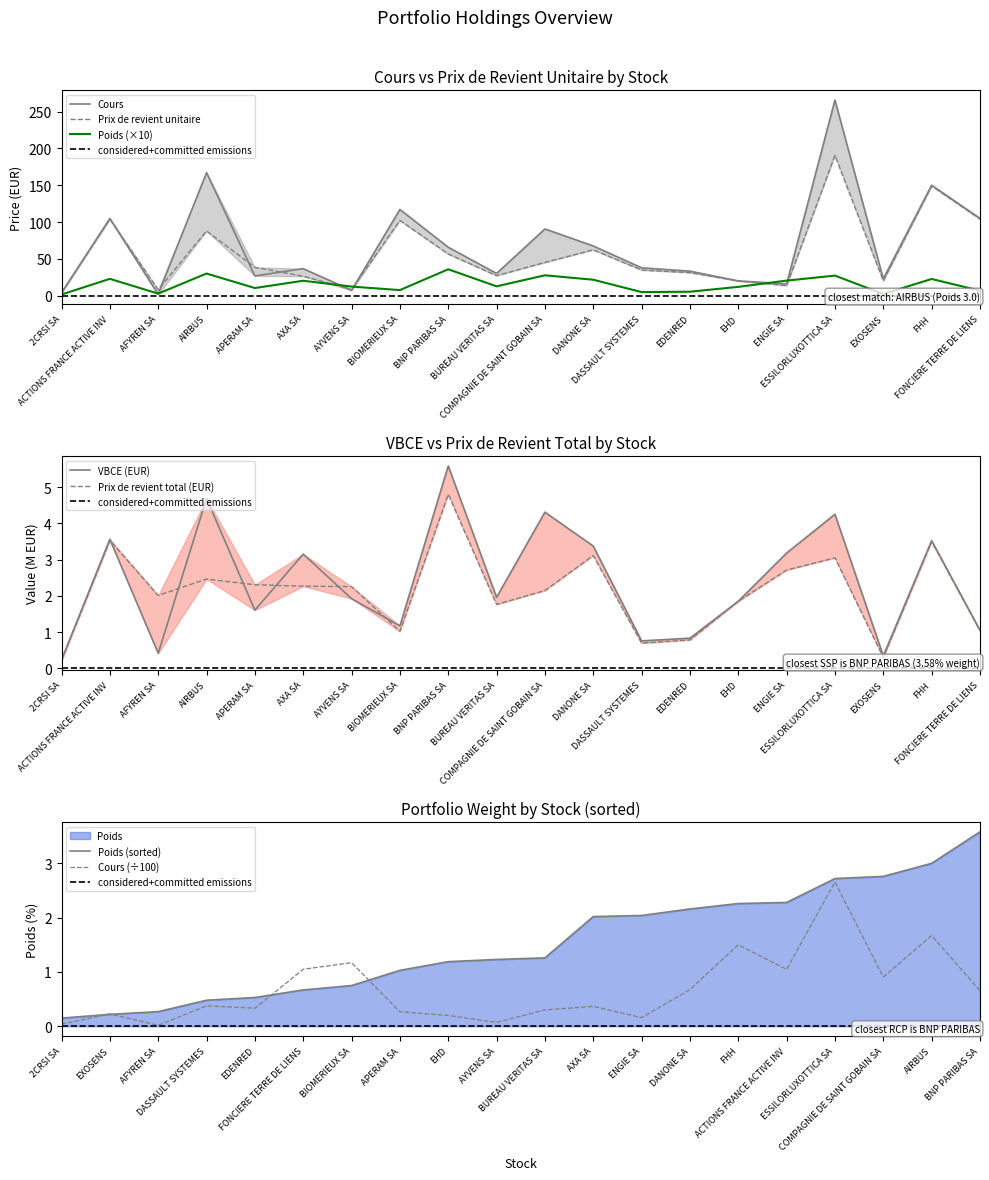

Where is the first local minimum for Cours?

AFYREN SA